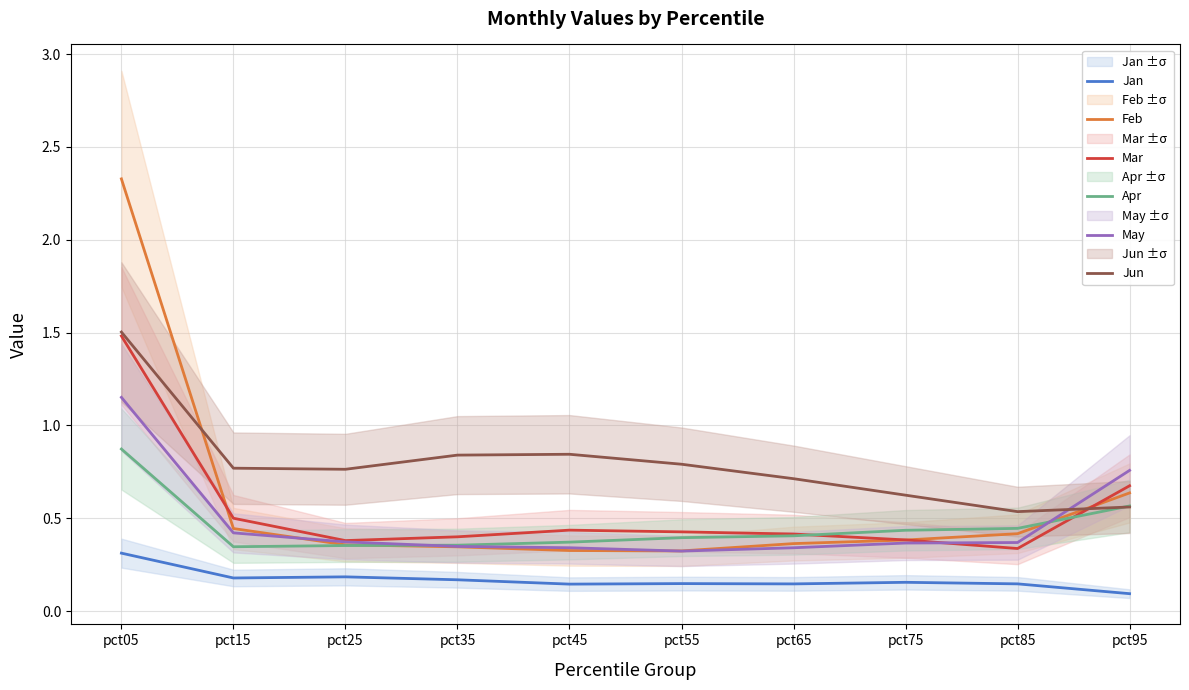

At which category does Jan reach its first local valley?

pct15